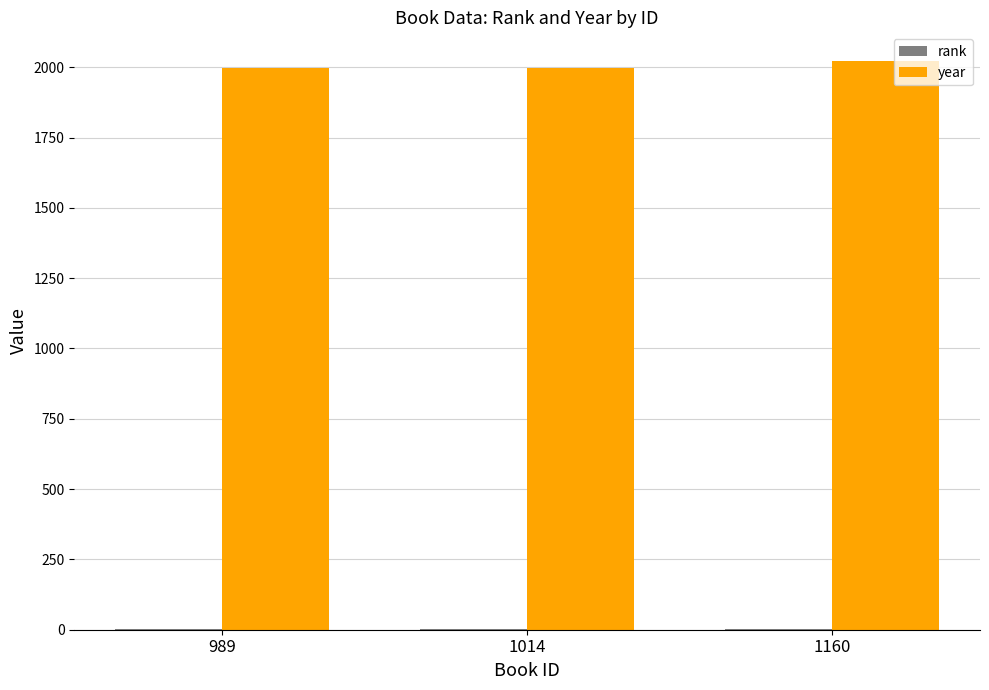

What is the sum of all year values?

6018